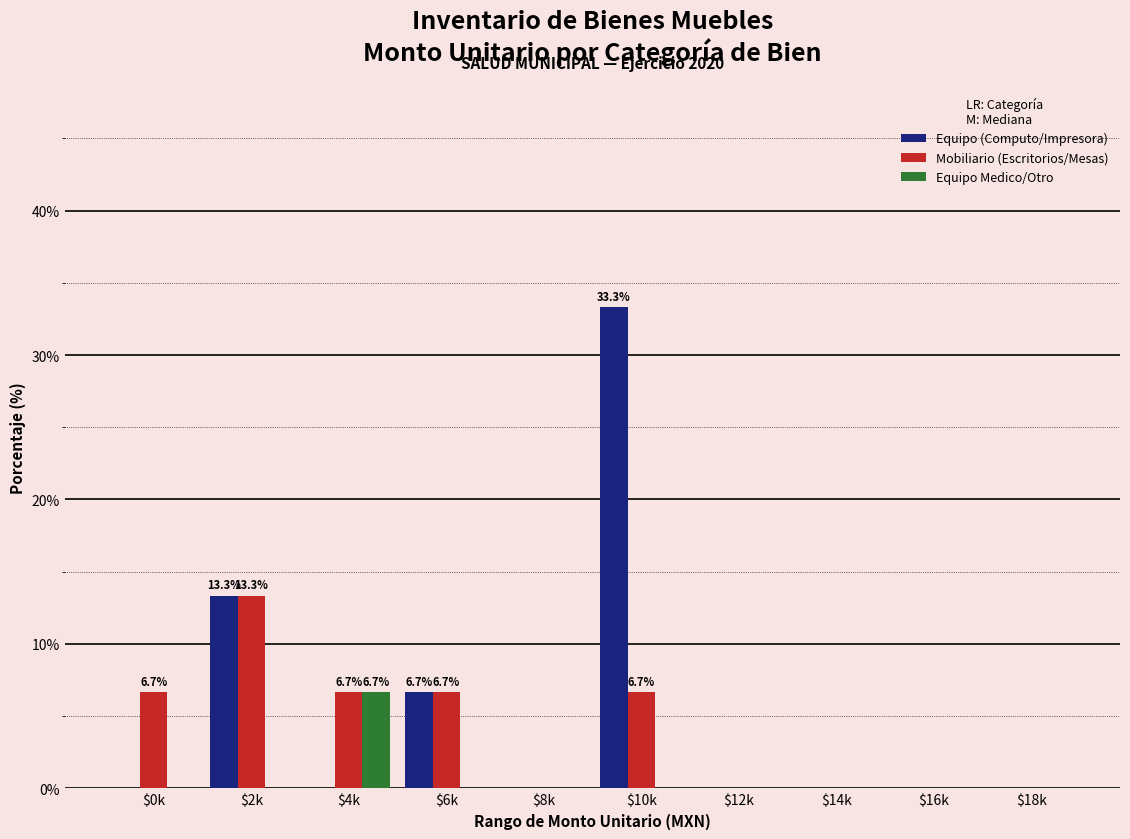

What is the sum of all Equipo (Computo/Impresora) values?

53.3